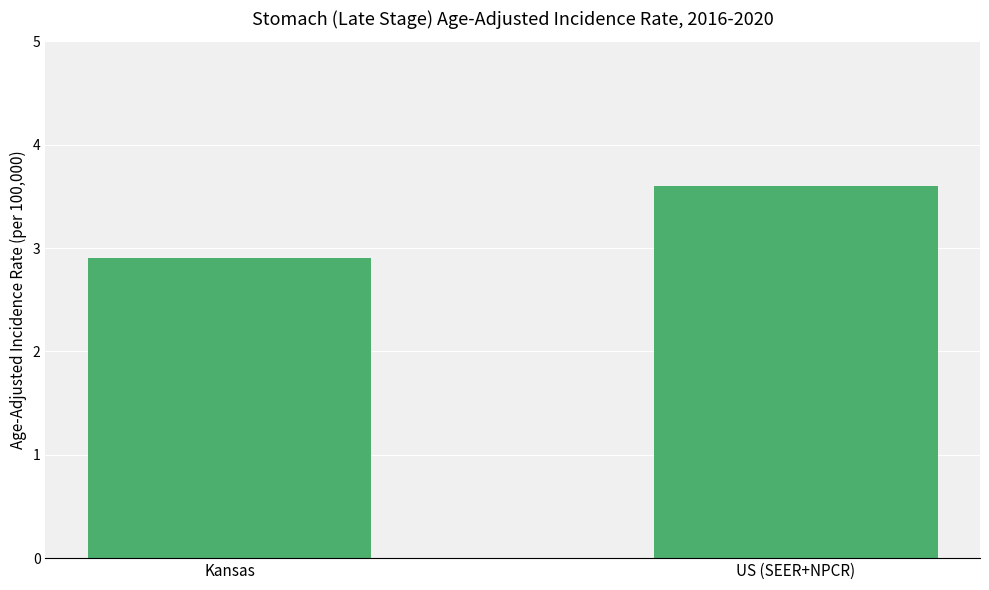

What is the maximum value shown in the chart?

3.6